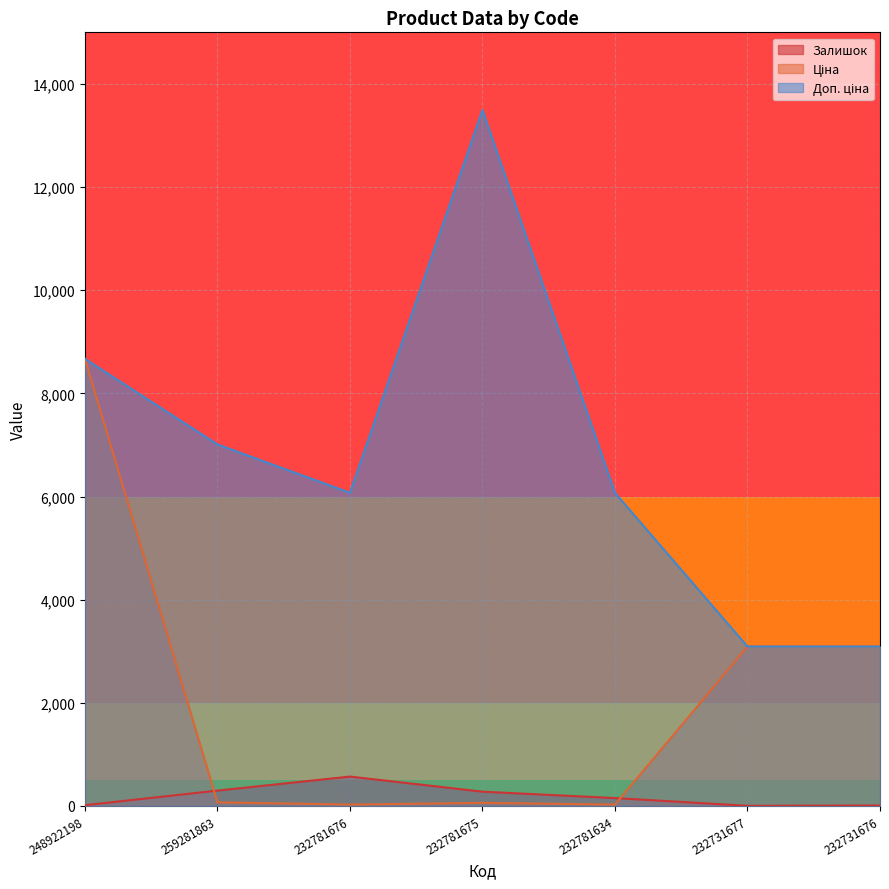

What position from the right is 232781634?

3